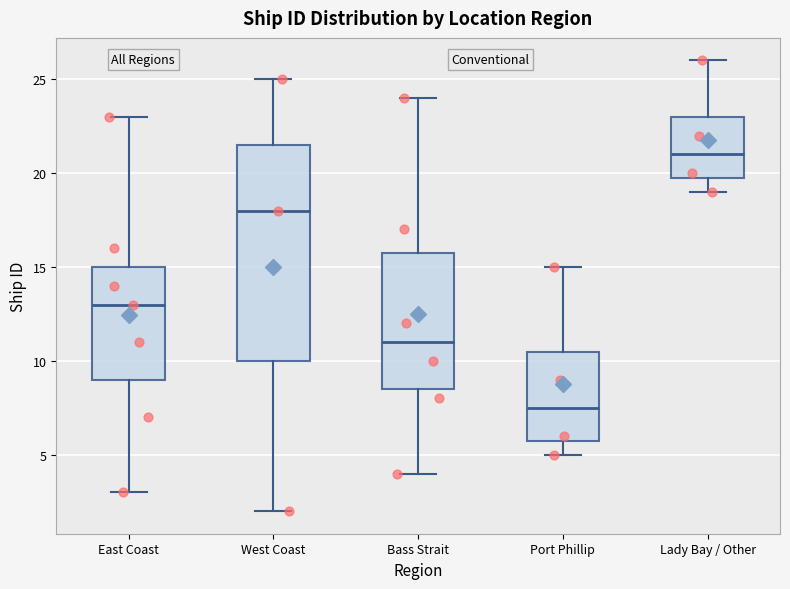

Where does the median line of the box for Bass Strait sit on the y-axis? The values are not printed on the chart, so give them approximately, as read against the axis.

11.0